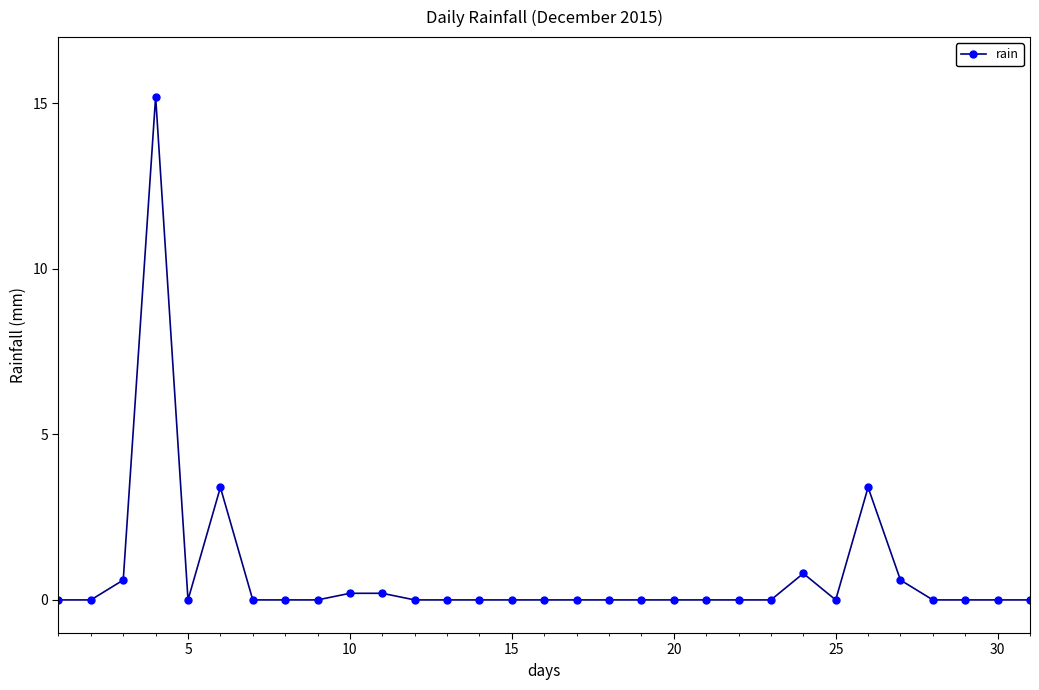

Reading left to right, extract all data points from this chart.

0.0	0.0	0.6	15.2	0.0	3.4	0.0	0.0	0.0	0.2	0.2	0.0	0.0	0.0	0.0	0.0	0.0	0.0	0.0	0.0	0.0	0.0	0.0	0.8	0.0	3.4	0.6	0.0	0.0	0.0	0.0